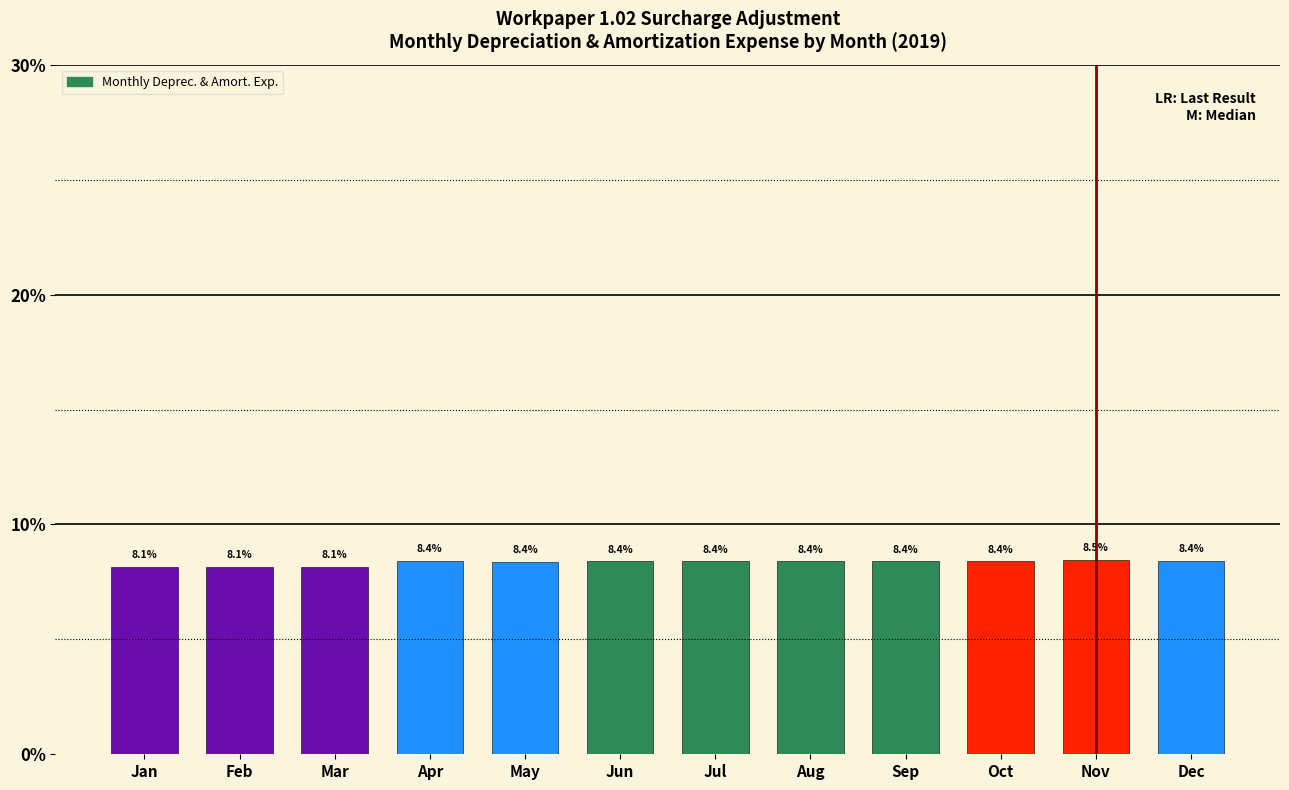

Reading left to right, extract all data points from this chart.

Jan=8.1	Feb=8.1	Mar=8.1	Apr=8.4	May=8.4	Jun=8.4	Jul=8.4	Aug=8.4	Sep=8.4	Oct=8.4	Nov=8.5	Dec=8.4